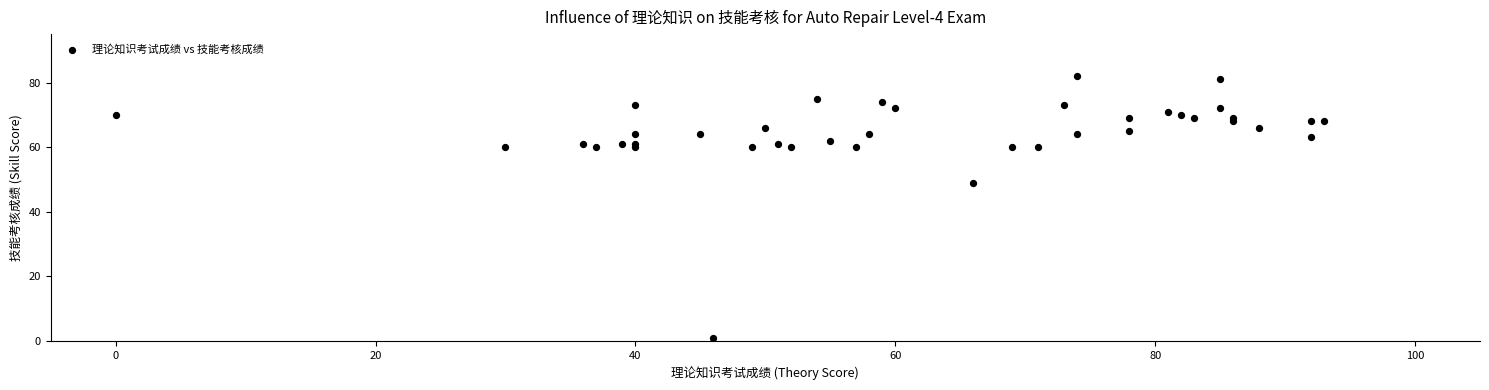

What Y value in the scatter plot is closest to 41?

49